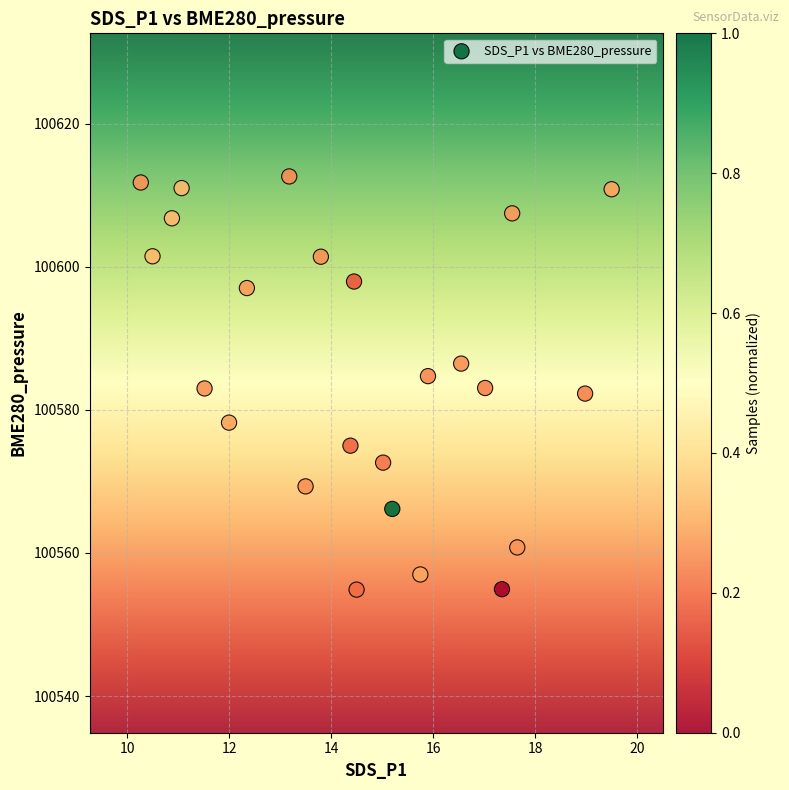

What is the range of X values (max minus min)?

9.2